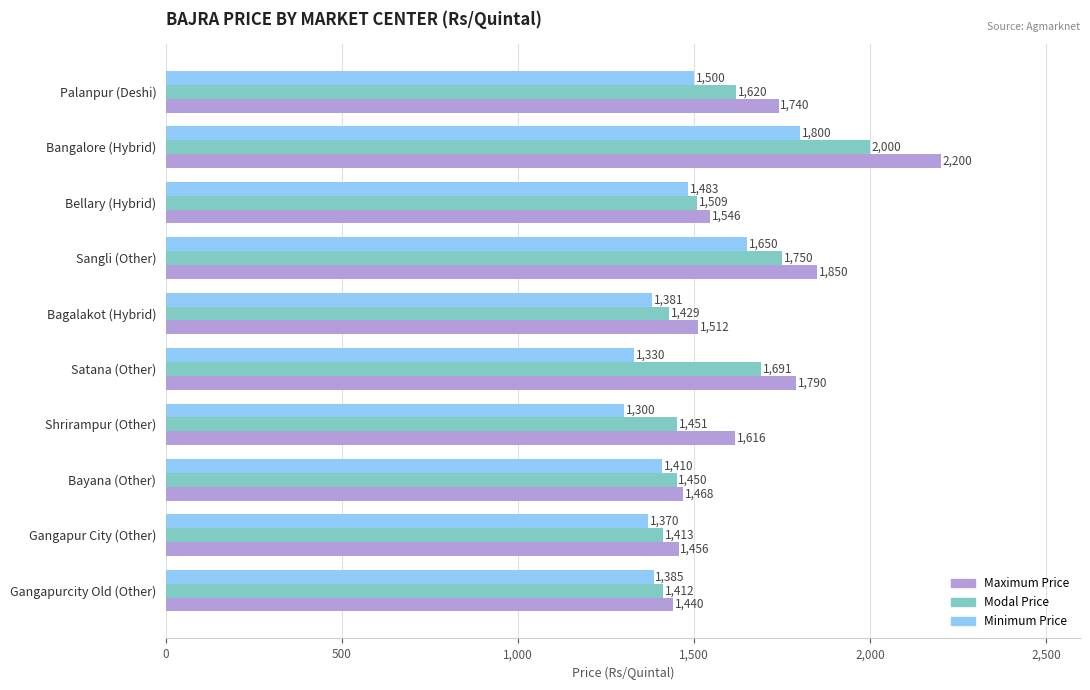

What is the minimum value for Minimum Price?

1300